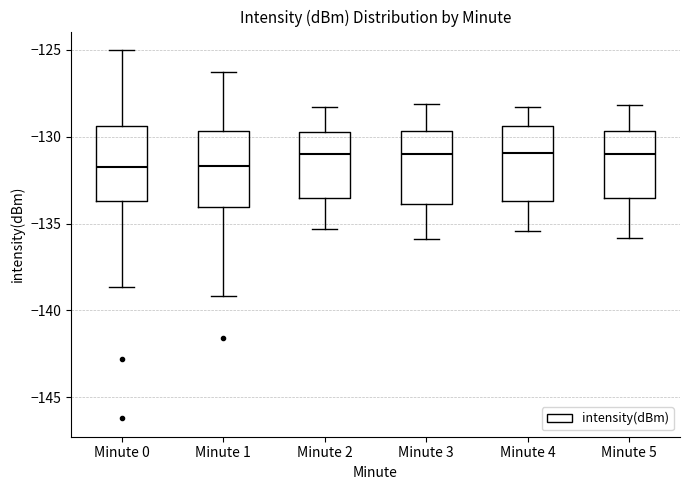

Reading left to right, transcribe this box plot: for each box, give where its median line is, the range the box spans, and where its two whiskers end, as read against the y-axis. The values are not printed on the chart, so give them approximately, as read against the axis.

Minute 0: median -131.5, box -133.5 to -129.5, whiskers -138.5 to -125.0
Minute 1: median -131.5, box -134.0 to -129.5, whiskers -139.0 to -126.5
Minute 2: median -131.0, box -133.5 to -129.5, whiskers -135.5 to -128.5
Minute 3: median -131.0, box -134.0 to -129.5, whiskers -136.0 to -128.0
Minute 4: median -131.0, box -133.5 to -129.5, whiskers -135.5 to -128.5
Minute 5: median -131.0, box -133.5 to -129.5, whiskers -136.0 to -128.0